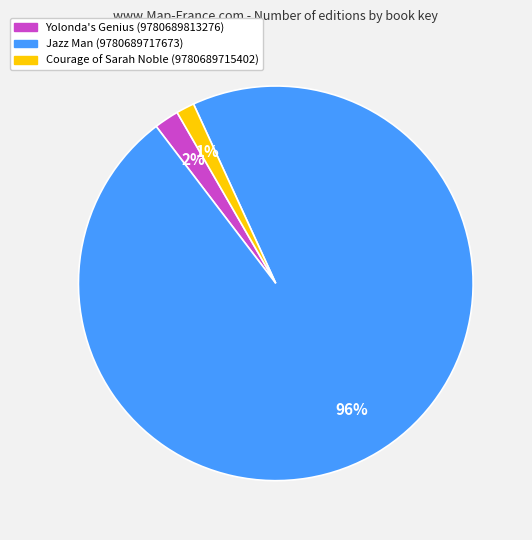

Do Yolonda's Genius (9780689813276) and Jazz Man (9780689717673) together represent more than half of the pie?

Yes